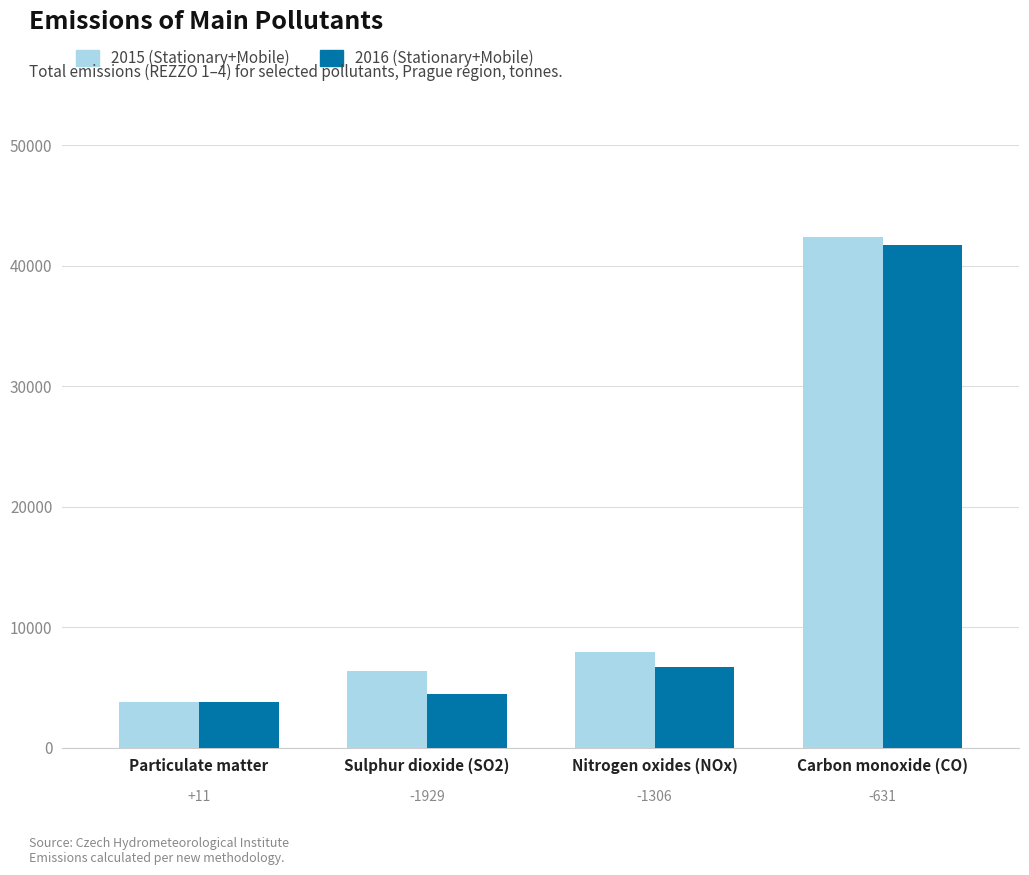

Reading left to right, list all the values displayed in this chart.

2015 (Stationary+Mobile): 3812.6	6407.5	8002.5	42405.6
2016 (Stationary+Mobile): 3823.2	4478.9	6696.4	41774.2